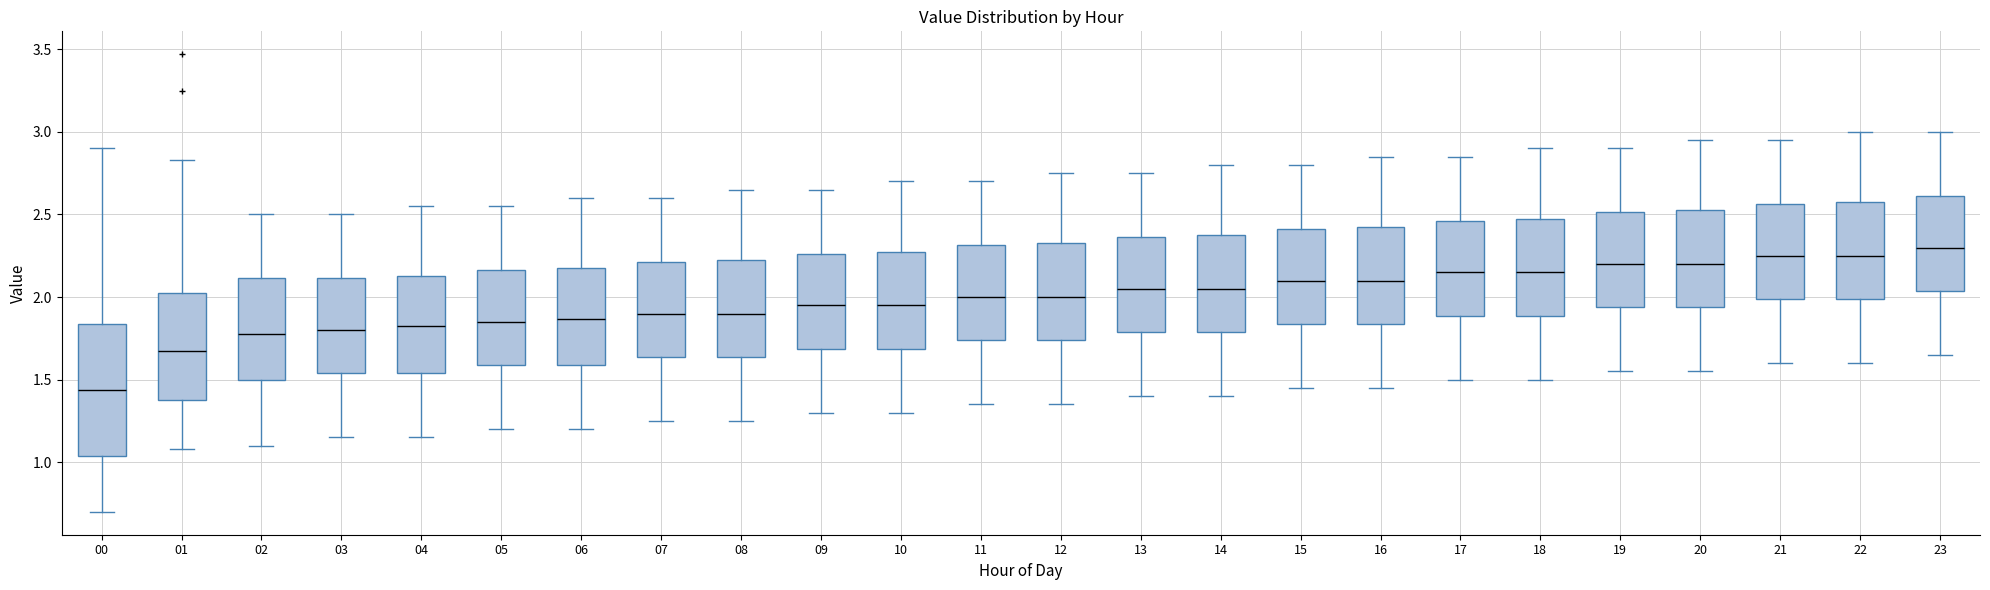

Reading left to right, transcribe this box plot: for each box, give where its median line is, the range the box spans, and where its two whiskers end, as read against the y-axis. The values are not printed on the chart, so give them approximately, as read against the axis.

00: median 1.45, box 1.05 to 1.85, whiskers 0.70 to 2.90
01: median 1.70, box 1.40 to 2.05, whiskers 1.10 to 2.85
02: median 1.80, box 1.50 to 2.10, whiskers 1.10 to 2.50
03: median 1.80, box 1.55 to 2.10, whiskers 1.15 to 2.50
04: median 1.85, box 1.55 to 2.15, whiskers 1.15 to 2.55
05: median 1.85, box 1.60 to 2.15, whiskers 1.20 to 2.55
06: median 1.85, box 1.60 to 2.20, whiskers 1.20 to 2.60
07: median 1.90, box 1.65 to 2.20, whiskers 1.25 to 2.60
08: median 1.90, box 1.65 to 2.25, whiskers 1.25 to 2.65
09: median 1.95, box 1.70 to 2.25, whiskers 1.30 to 2.65
10: median 1.95, box 1.70 to 2.30, whiskers 1.30 to 2.70
11: median 2.00, box 1.75 to 2.30, whiskers 1.35 to 2.70
12: median 2.00, box 1.75 to 2.35, whiskers 1.35 to 2.75
13: median 2.05, box 1.80 to 2.35, whiskers 1.40 to 2.75
14: median 2.05, box 1.80 to 2.40, whiskers 1.40 to 2.80
15: median 2.10, box 1.85 to 2.40, whiskers 1.45 to 2.80
16: median 2.10, box 1.85 to 2.45, whiskers 1.45 to 2.85
17: median 2.15, box 1.90 to 2.45, whiskers 1.50 to 2.85
18: median 2.15, box 1.90 to 2.50, whiskers 1.50 to 2.90
19: median 2.20, box 1.95 to 2.50, whiskers 1.55 to 2.90
20: median 2.20, box 1.95 to 2.55, whiskers 1.55 to 2.95
21: median 2.25, box 2.00 to 2.55, whiskers 1.60 to 2.95
22: median 2.25, box 2.00 to 2.60, whiskers 1.60 to 3.00
23: median 2.30, box 2.05 to 2.60, whiskers 1.65 to 3.00